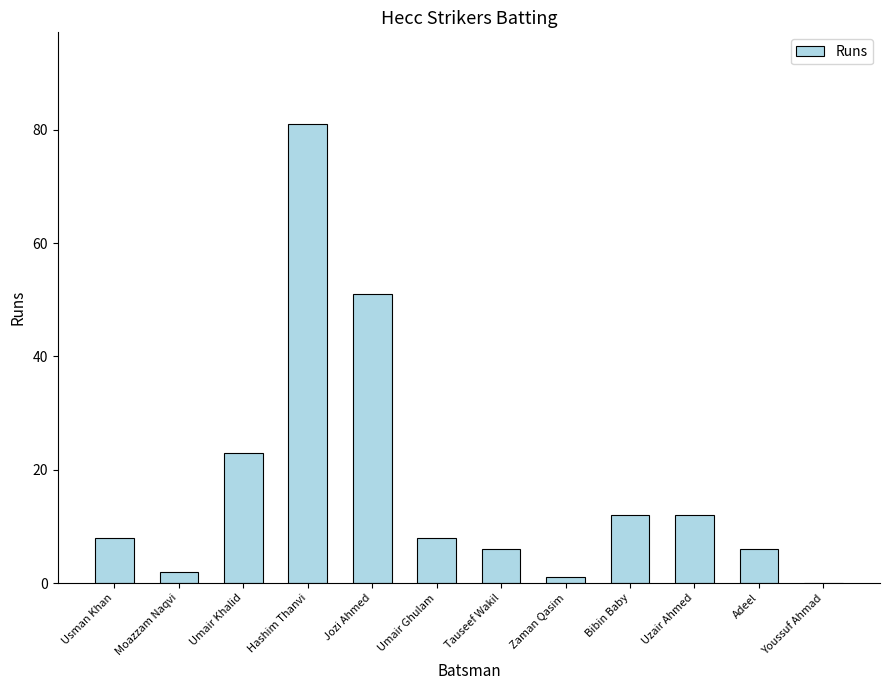

How many data points does each series have?

12